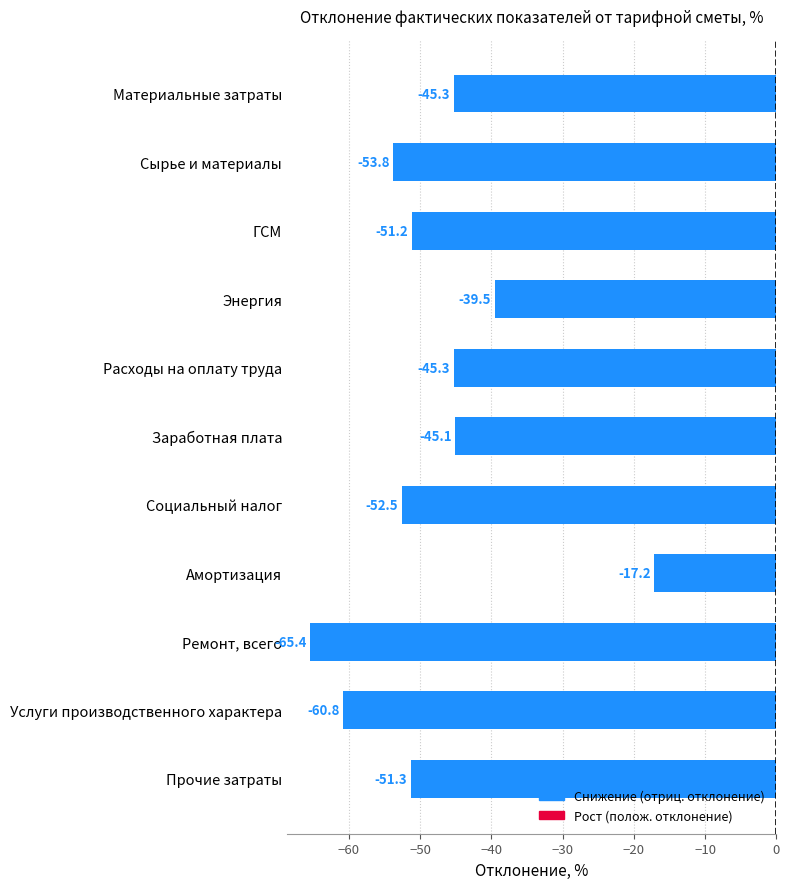

Where is the data nearest to the value -41?

Энергия